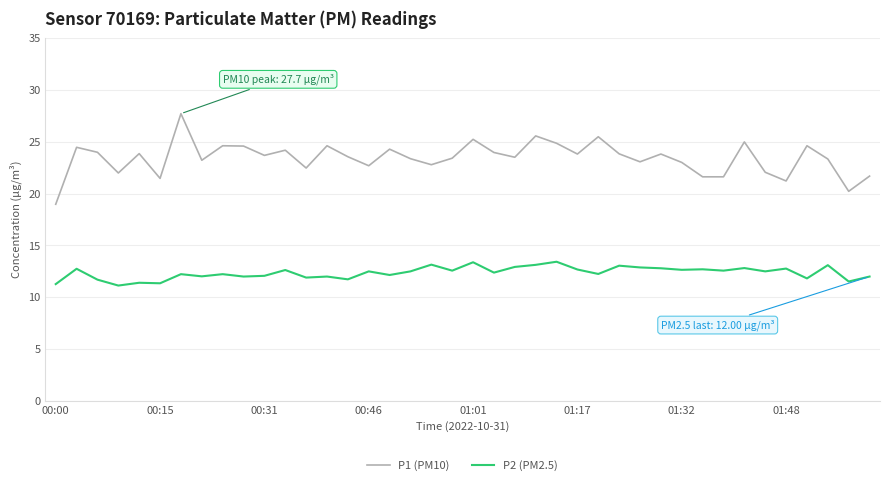

What is the minimum value for P1 (PM10)?

19.0